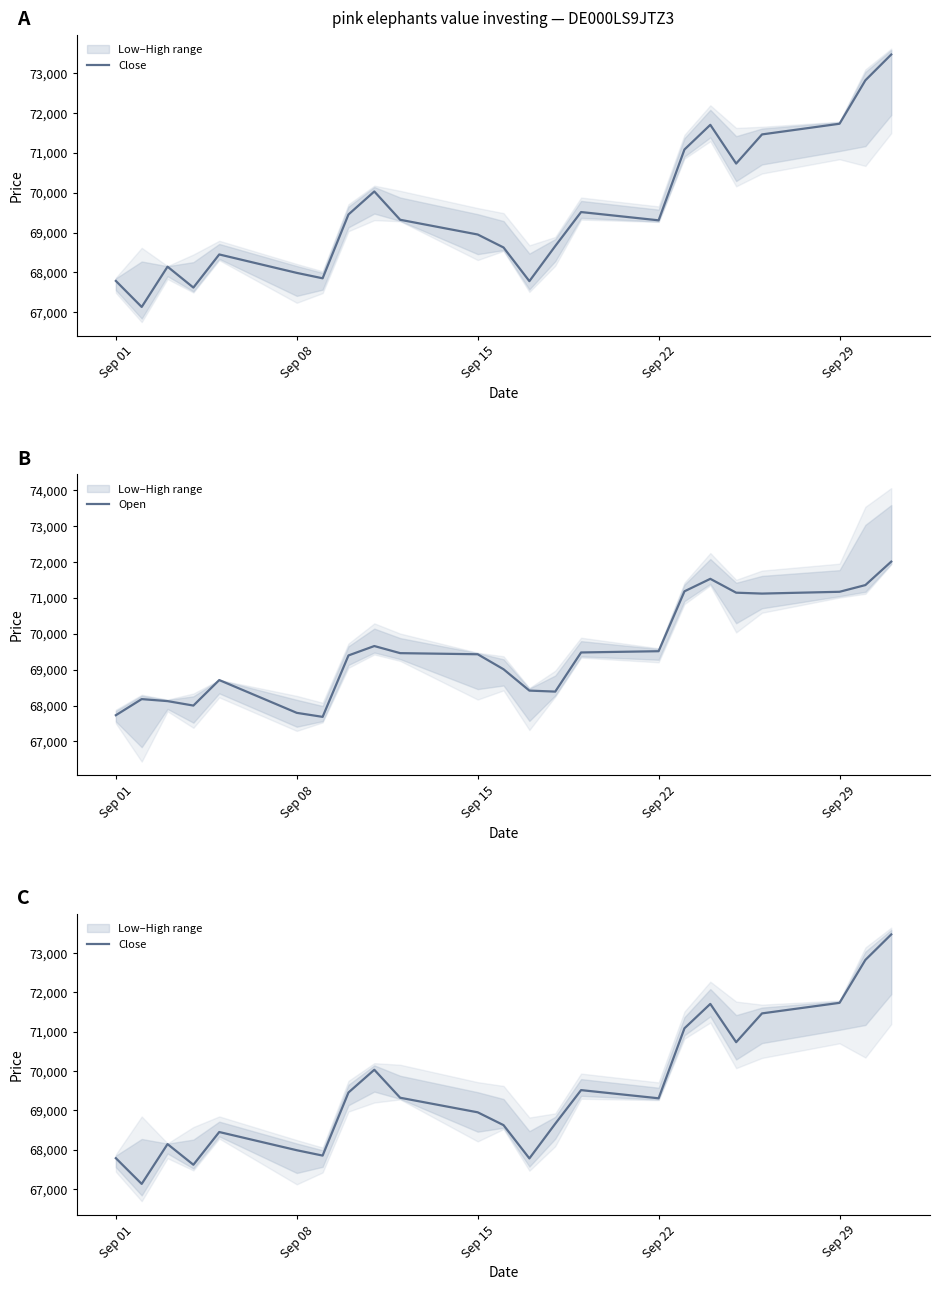

What is the average value of the Close series?

69550